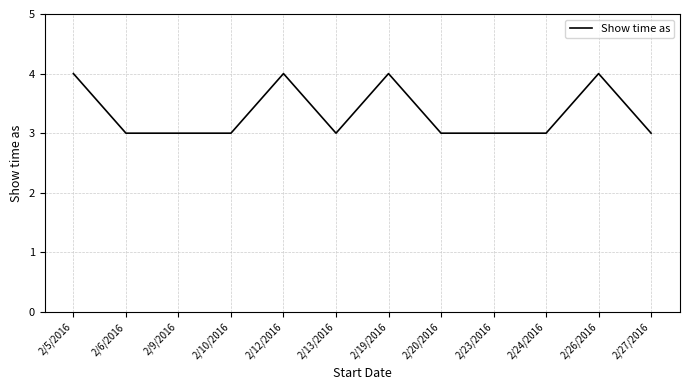

What is the greatest value displayed?

4